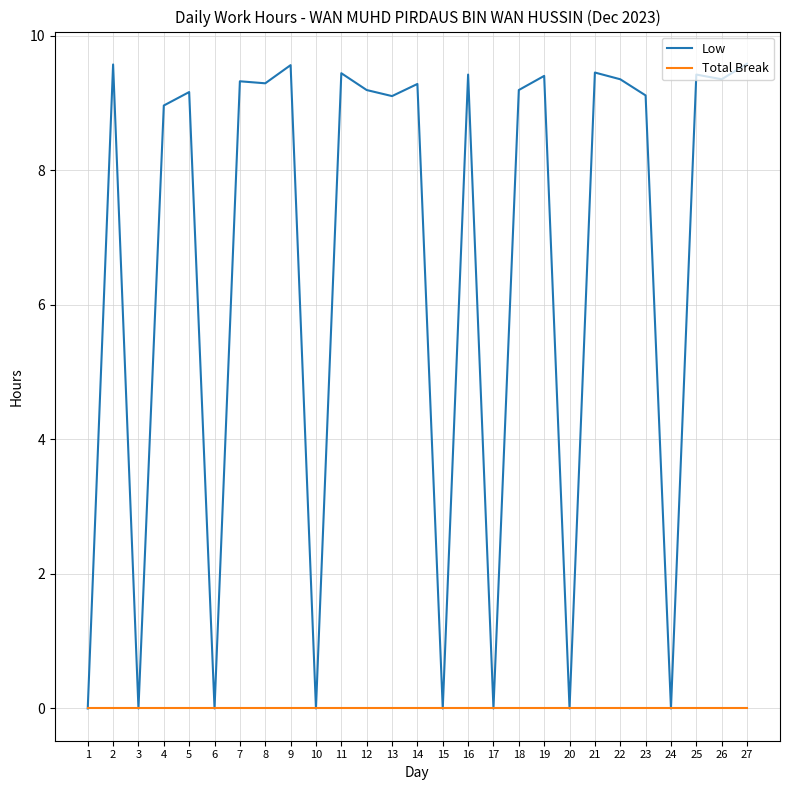

List the series in order of their overall mean, lowest first.

Total Break, Low